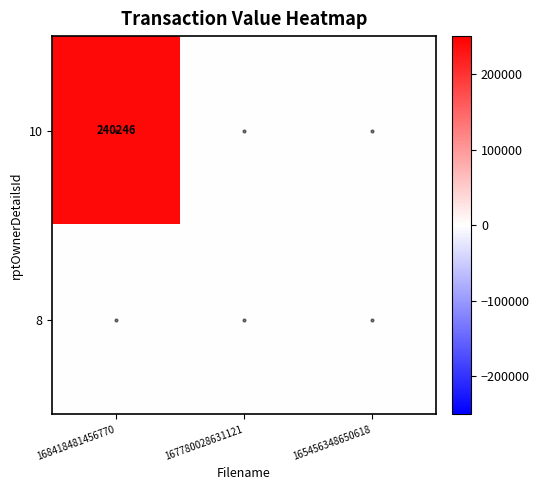

True or false: 10 has a value of 240246 at 168418481456770.

True